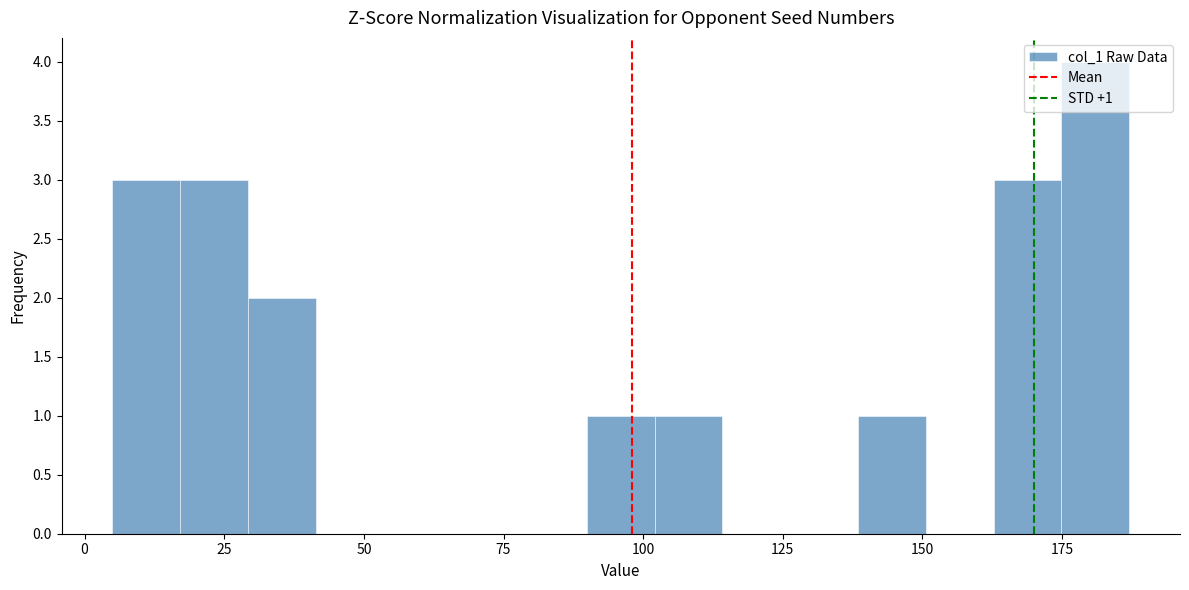

Around what value on the x-axis is the tallest bar? Give the approximate position of its centre, as read against the axis.

180